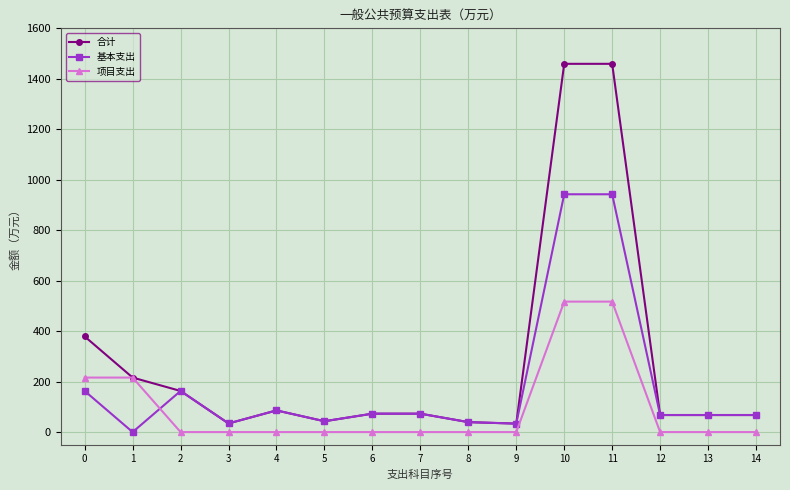

What are all the series names shown in the legend?

合计, 基本支出, 项目支出